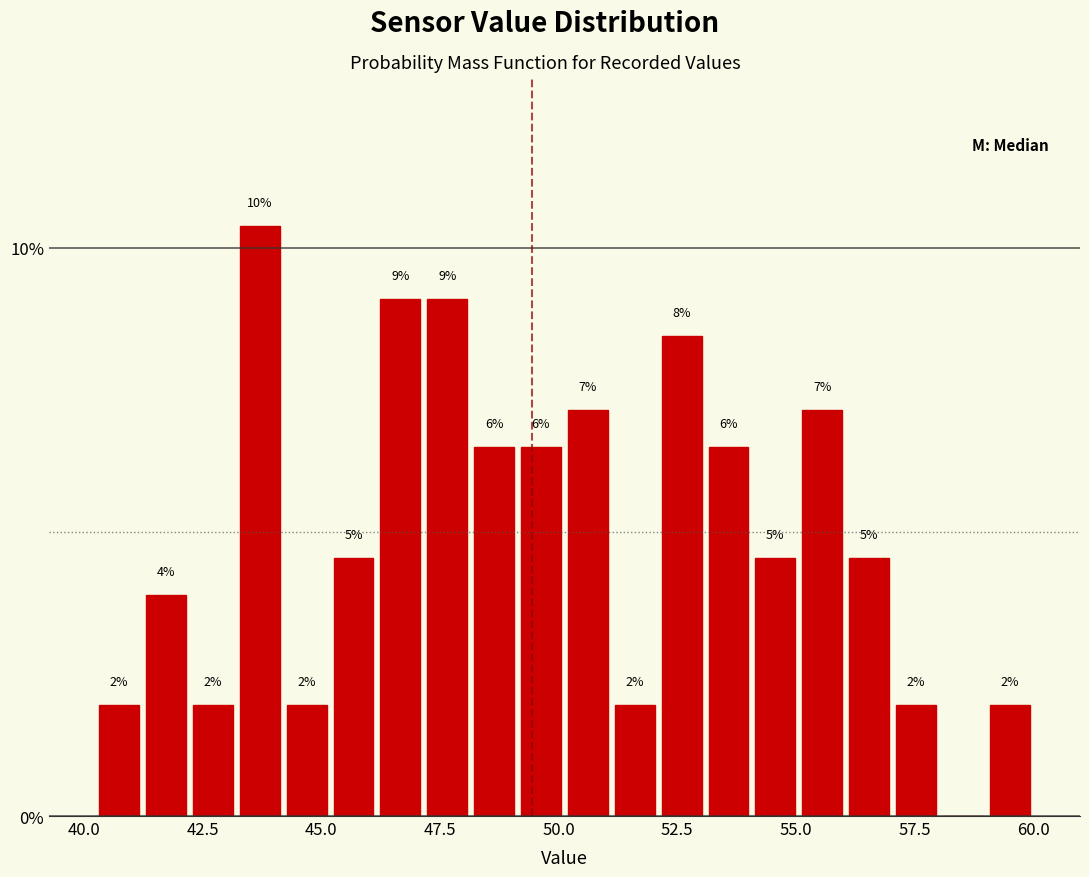

Read against the x-axis, roughly where is the centre of the tallest bar?

43.5